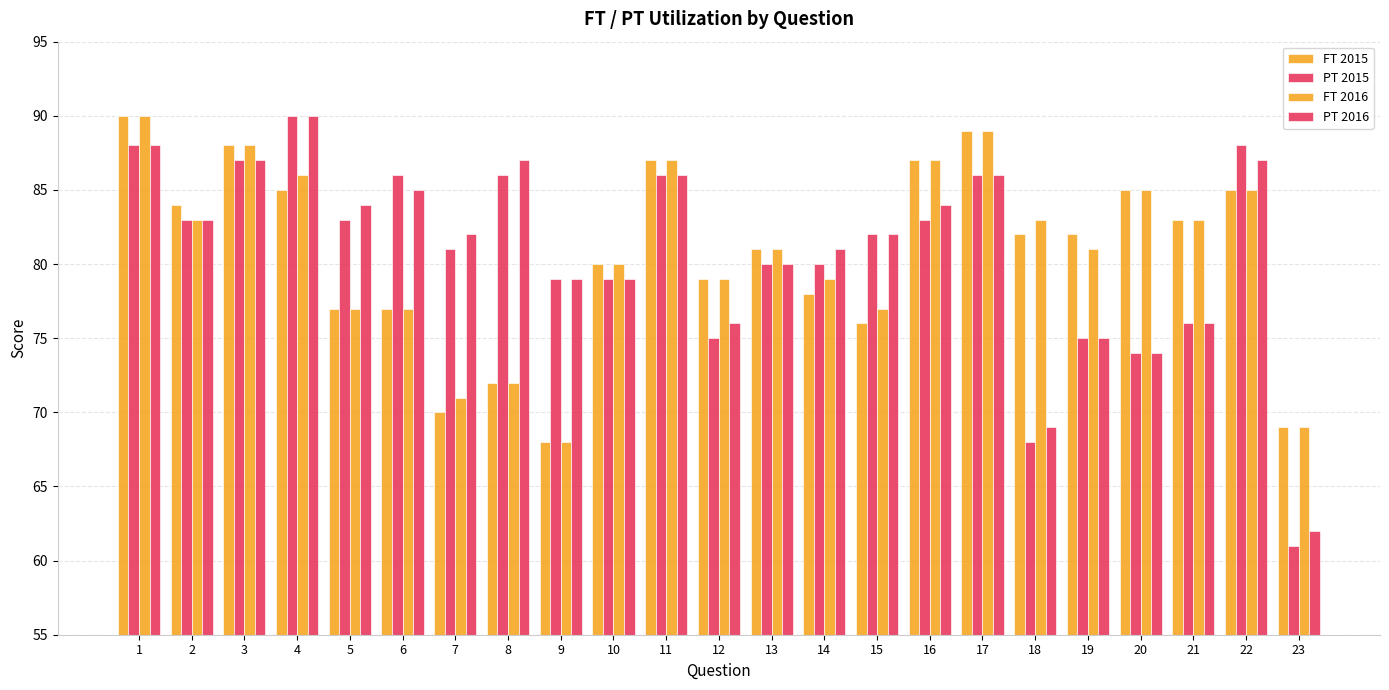

How many groups of bars are there?

23